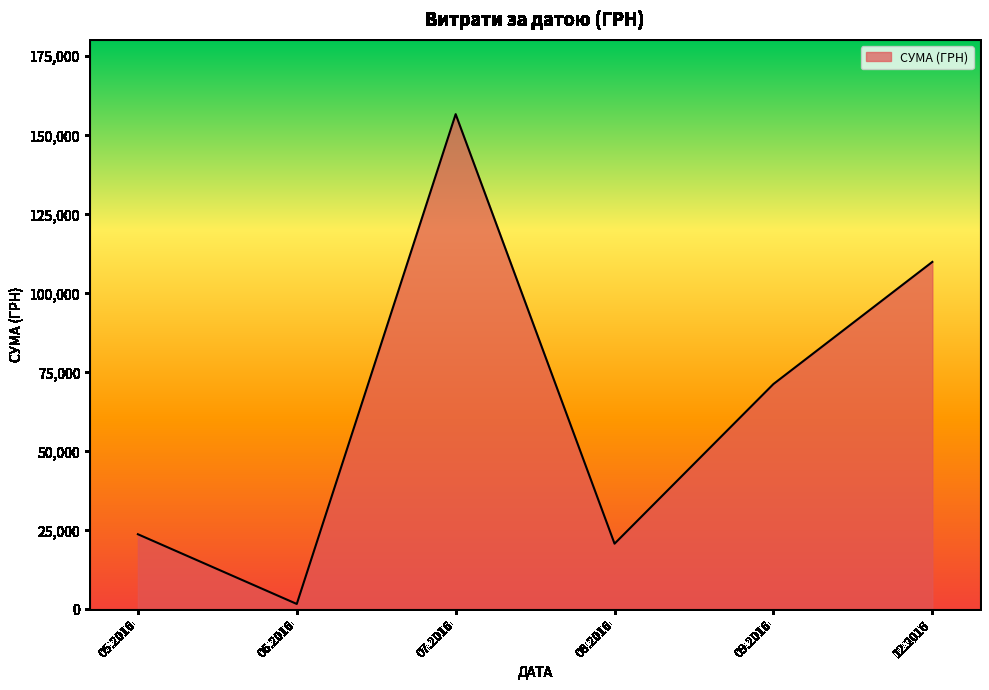

Is it true that the value at 05.2016 is 10359.4?

False